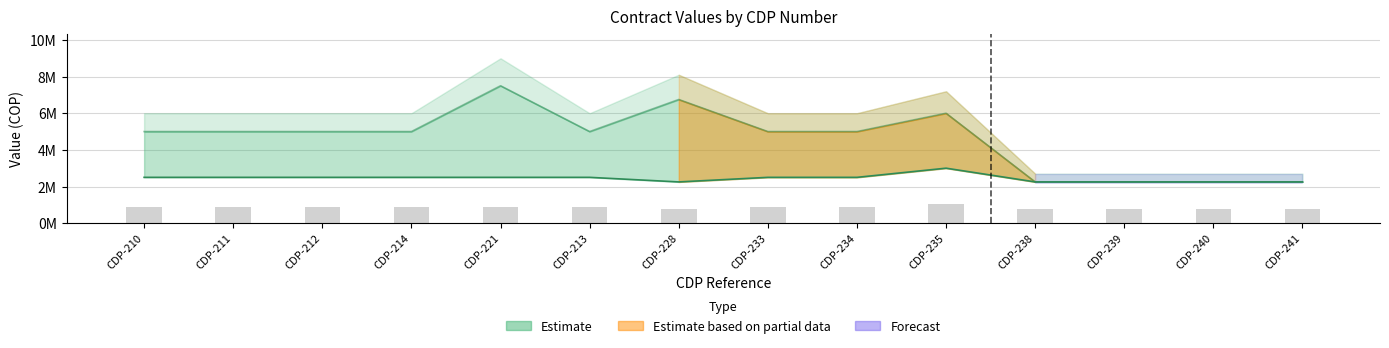

What is the label of the 1st bar from the right?

CDP-241